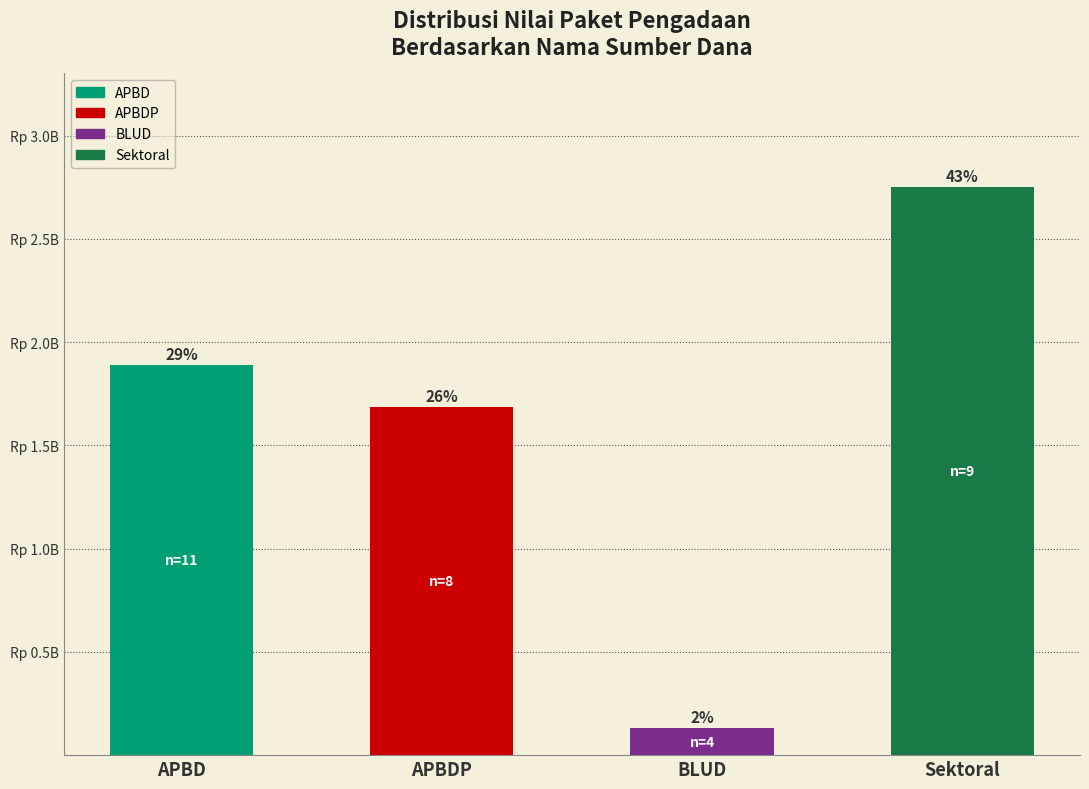

What is the change in value from APBDP to Sektoral?

+1065380970